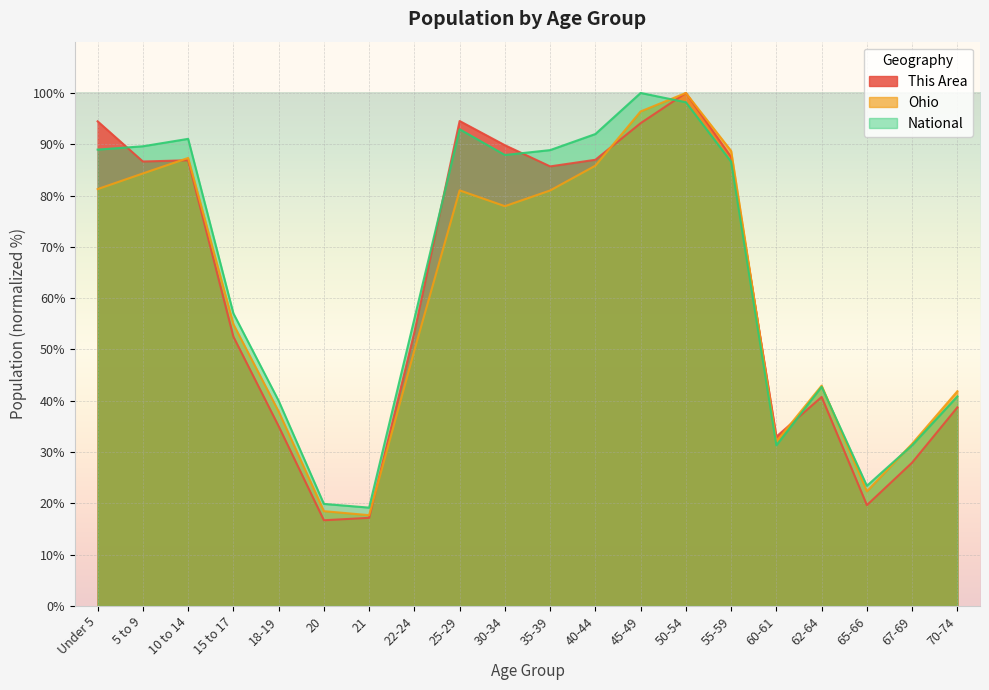

True or false: National has more than 2 points higher than both neighbors.

True